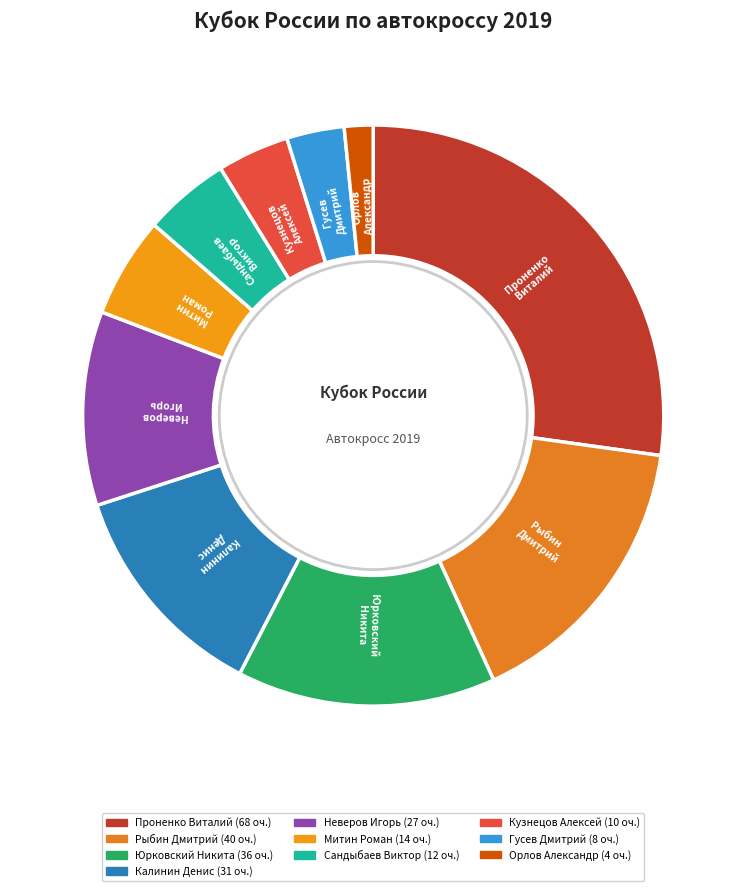

Do Кузнецов Алексей and Орлов Александр together represent more than half of the pie?

No